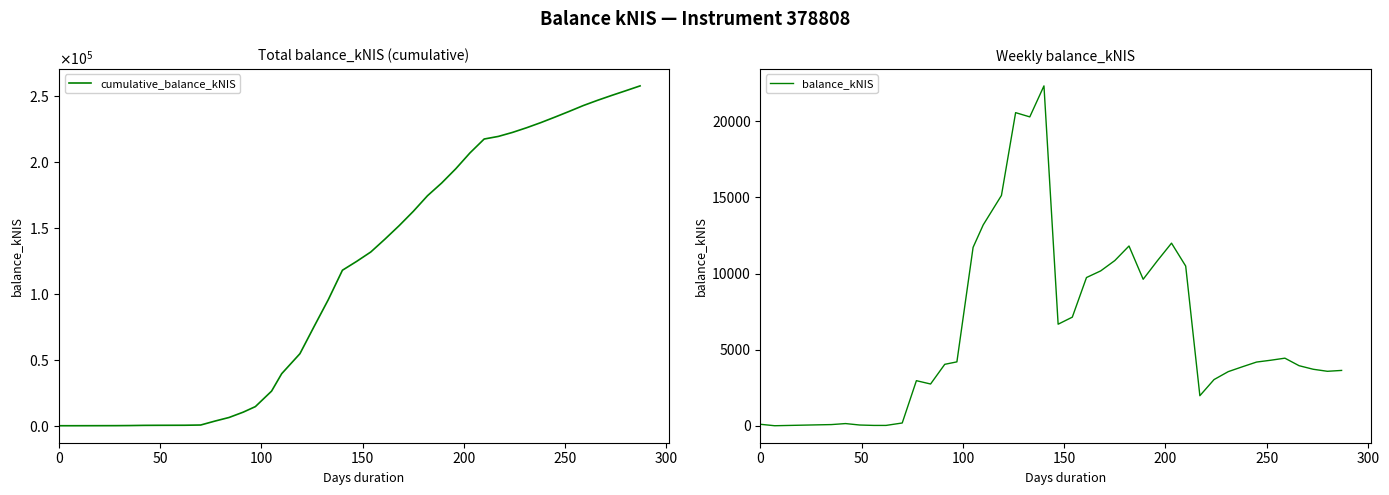

True or false: balance_kNIS and cumulative_balance_kNIS cross at least once.

False